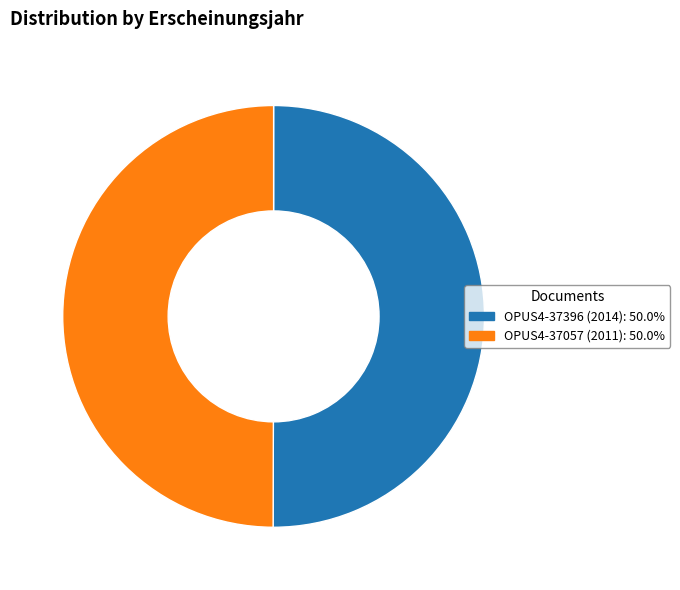

What is the ratio of the value at OPUS4-37396 (2014): 50.0% to the value at OPUS4-37057 (2011): 50.0%?

1.0